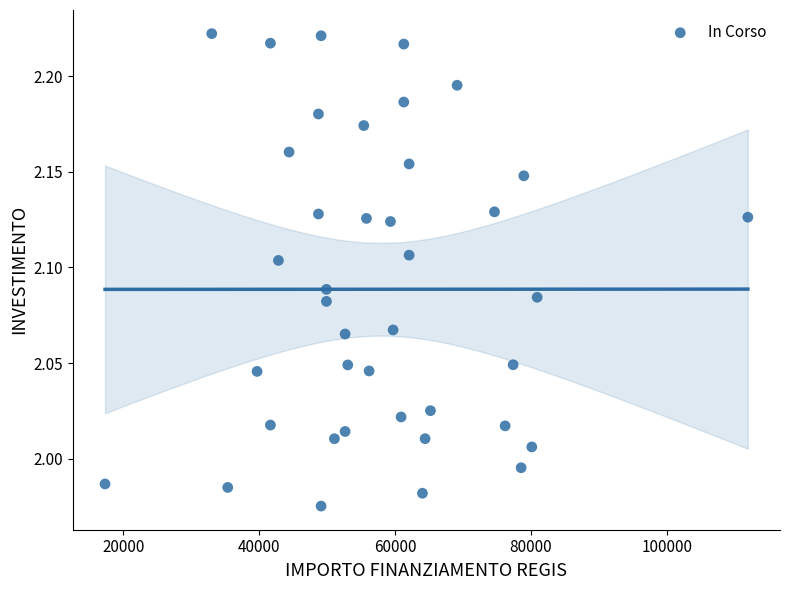

What is the range of X values (max minus min)?

94665.7